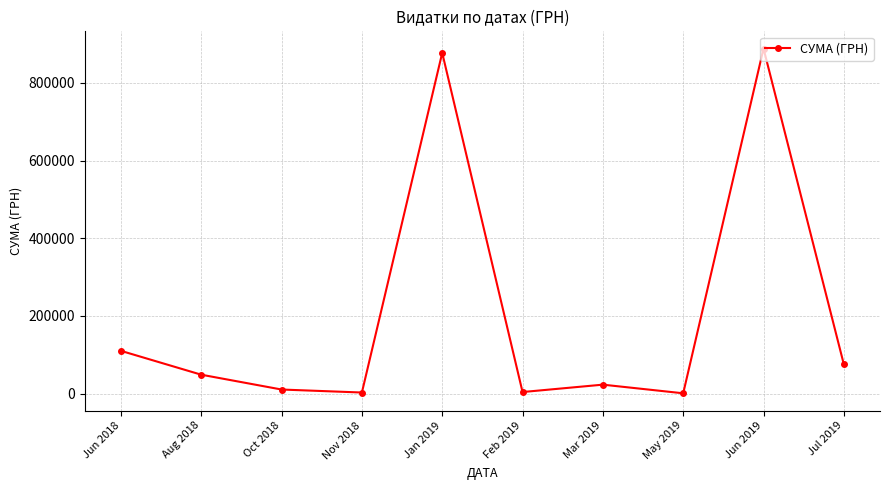

What is the ratio of the value at Jun 2019 to the value at Mar 2019?

38.3